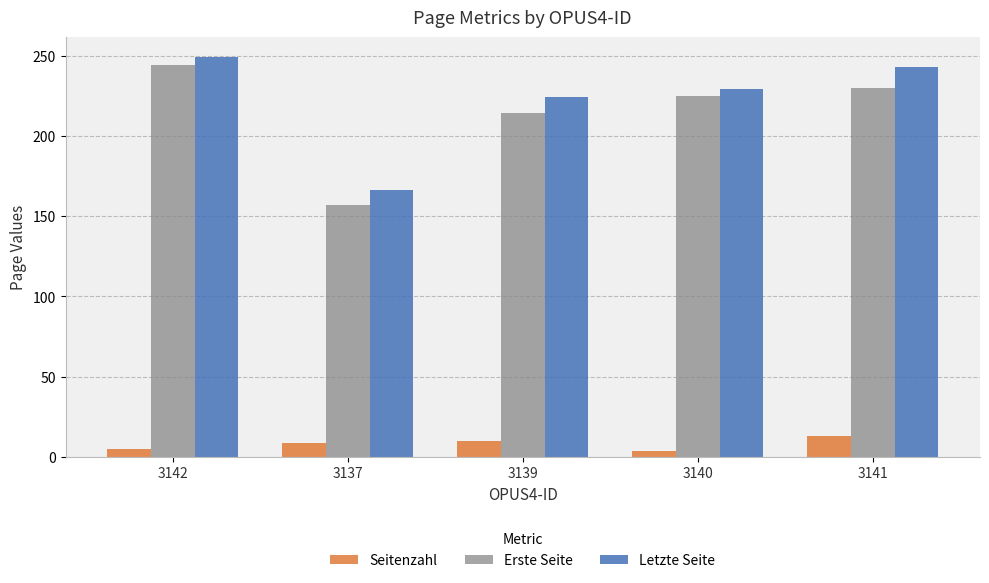

What is the highest value of the Seitenzahl series?

13